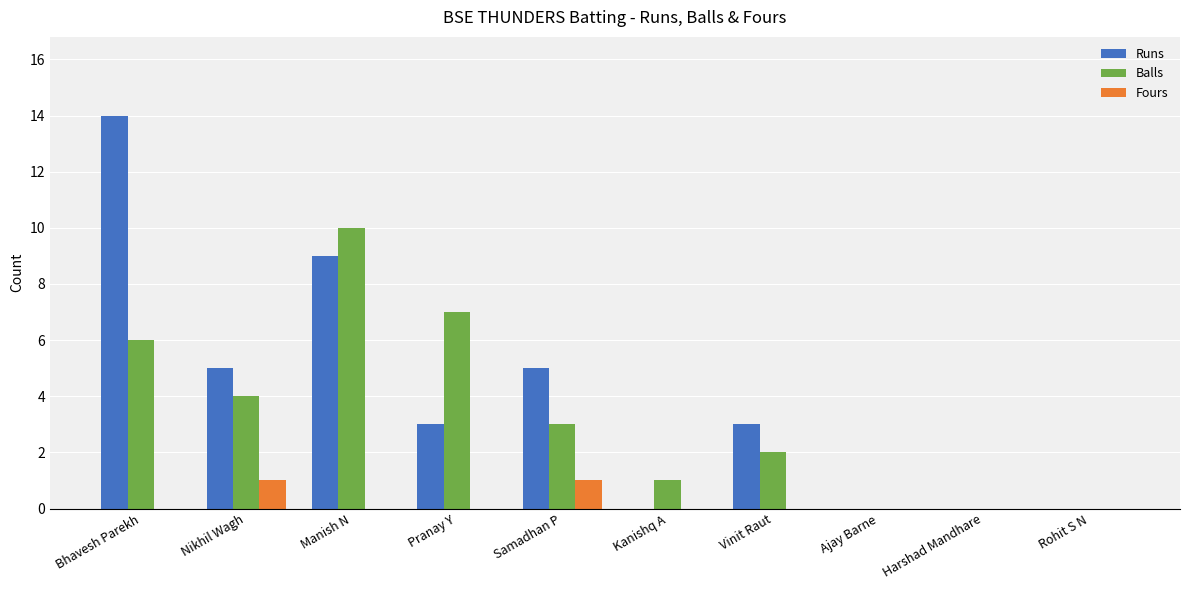

Does the chart contain stacked bars?

No